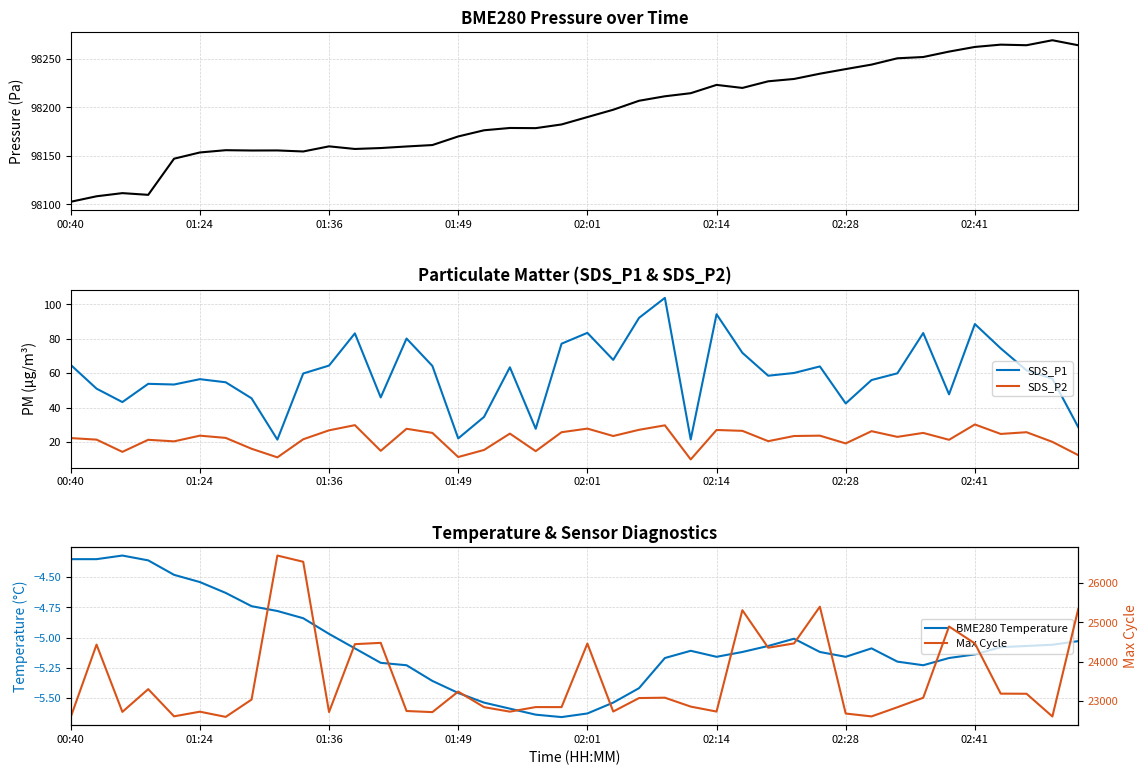

What is the maximum value for SDS_P2?

30.3